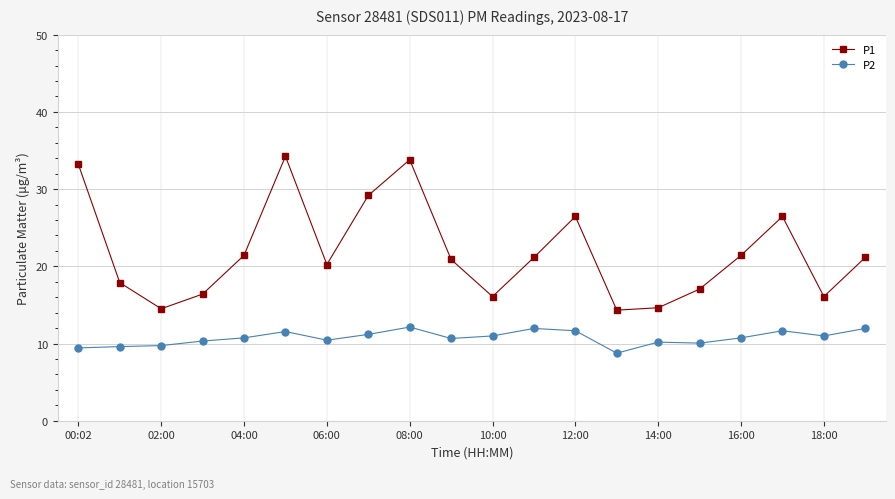

List the series in order of their peak value, highest first.

P1, P2